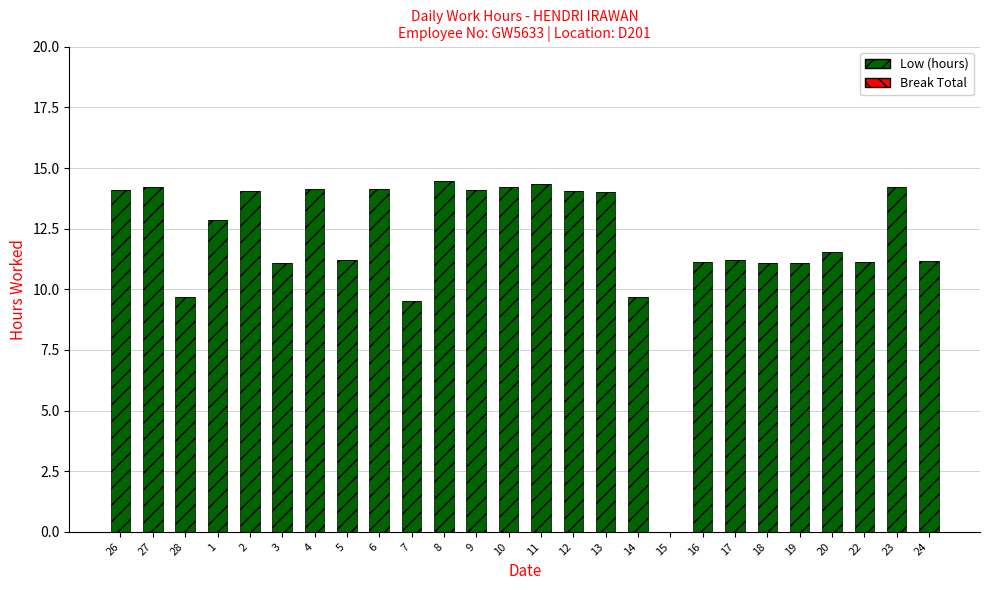

Where does the data first go above 12?

26